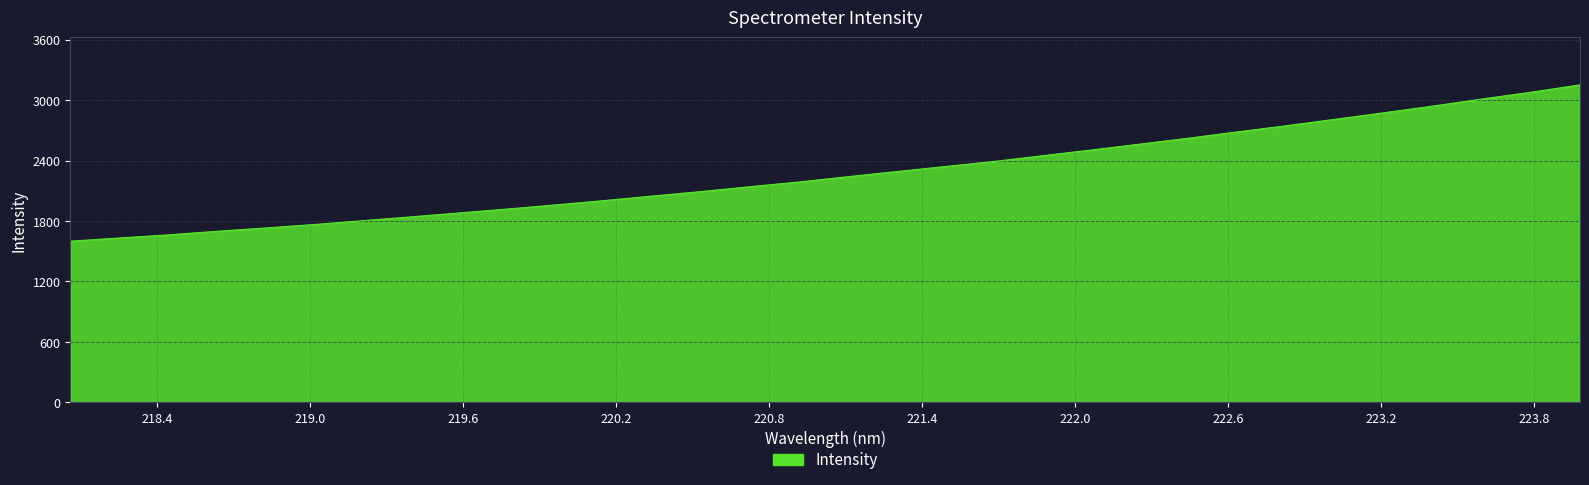

Reading left to right, what are all the values shown in this chart?

1600.1	1631.9	1662.7	1698.3	1731.2	1765.7	1803.9	1842.3	1881.2	1920.9	1962.3	2005.6	2050.9	2095.8	2143.7	2190.4	2242.9	2293.6	2343.9	2394.4	2451.6	2508.1	2566.8	2625.8	2688.2	2749.0	2813.0	2877.4	2943.7	3013.1	3079.9	3152.2